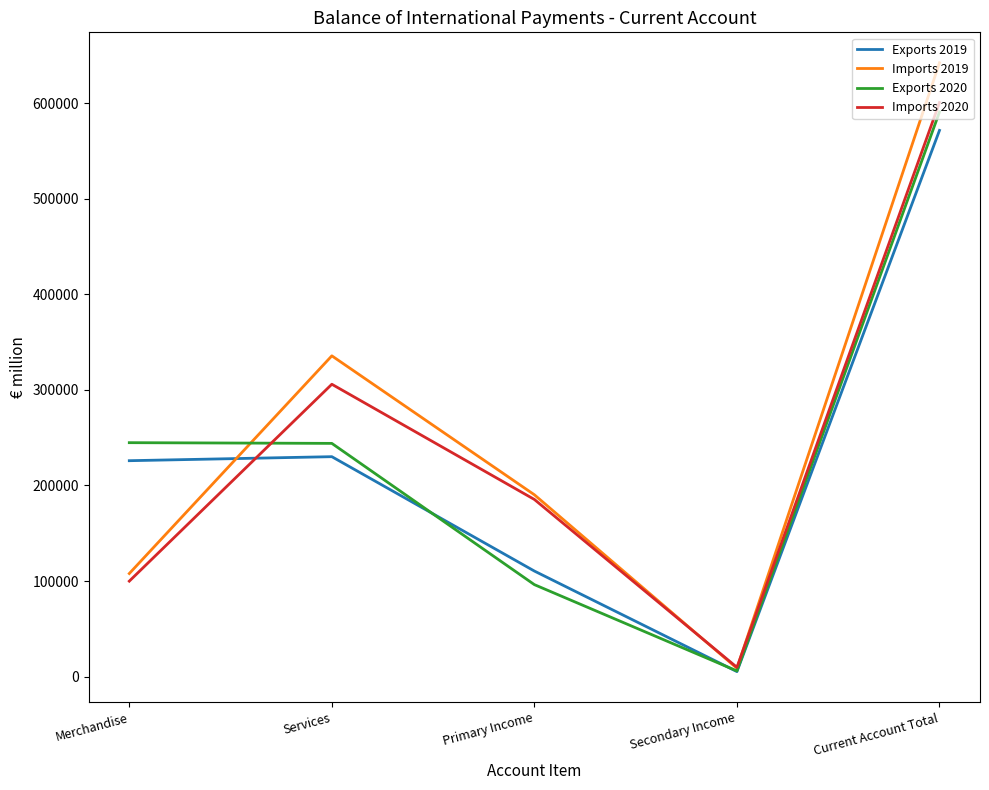

What is the highest value of the Exports 2019 series?

571707